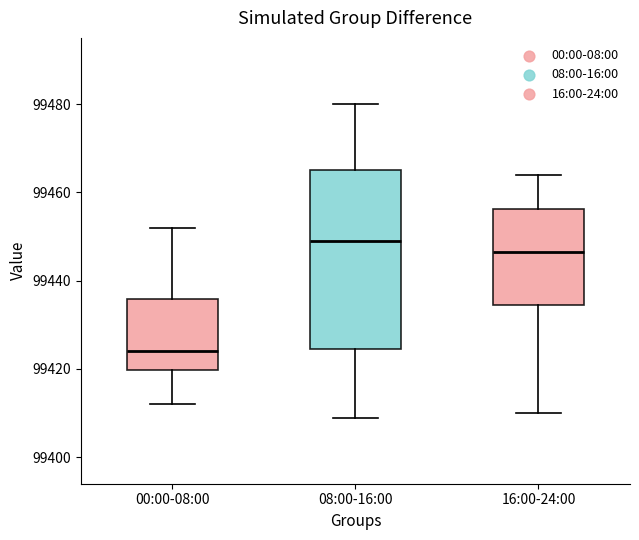

Reading left to right, transcribe this box plot: for each box, give where its median line is, the range the box spans, and where its two whiskers end, as read against the y-axis. The values are not printed on the chart, so give them approximately, as read against the axis.

00:00-08:00: median 99424, box 99420 to 99436, whiskers 99412 to 99452
08:00-16:00: median 99450, box 99424 to 99466, whiskers 99410 to 99480
16:00-24:00: median 99446, box 99434 to 99456, whiskers 99410 to 99464